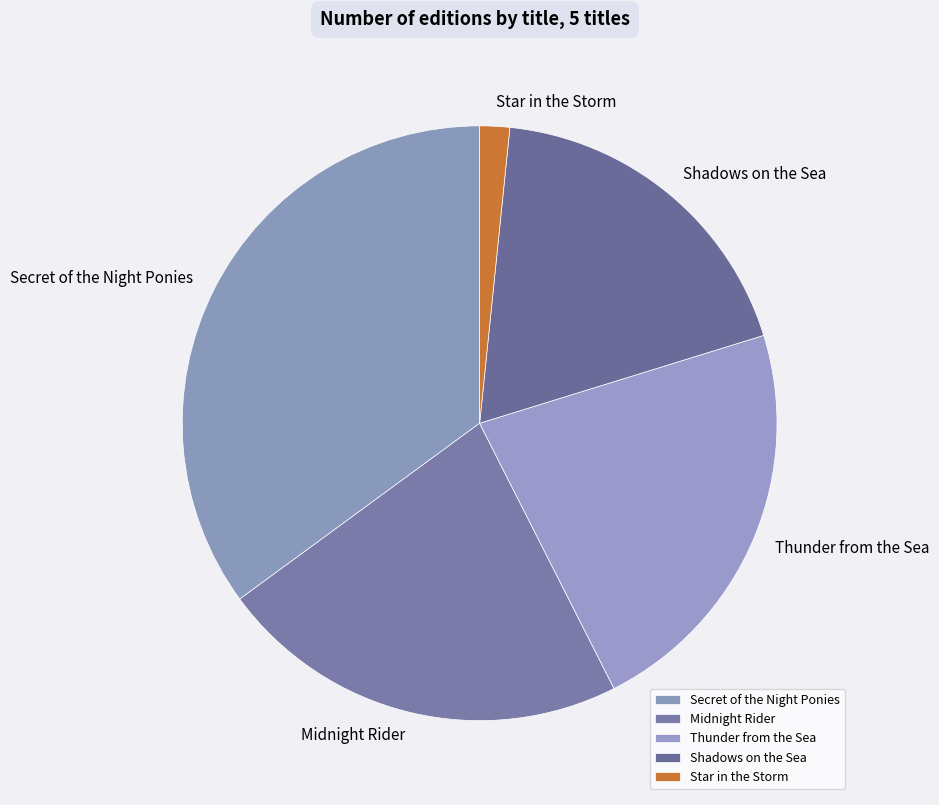

Is the sum of Midnight Rider and Shadows on the Sea greater than half?

No